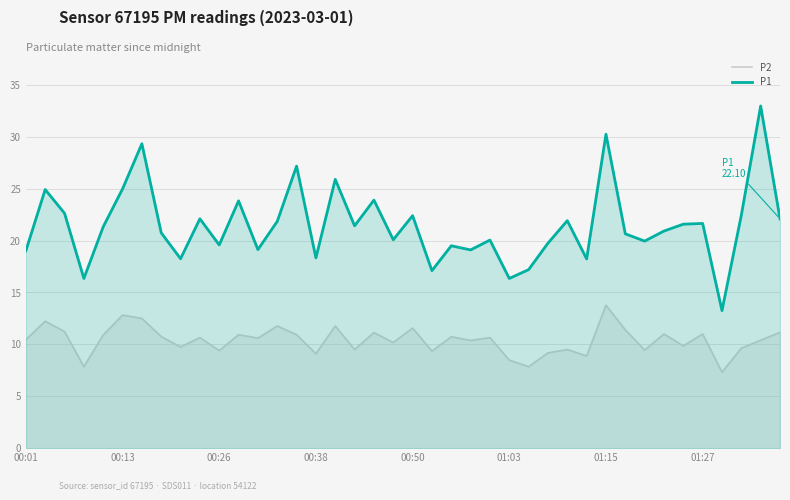

True or false: P1 and P2 cross at least once.

False